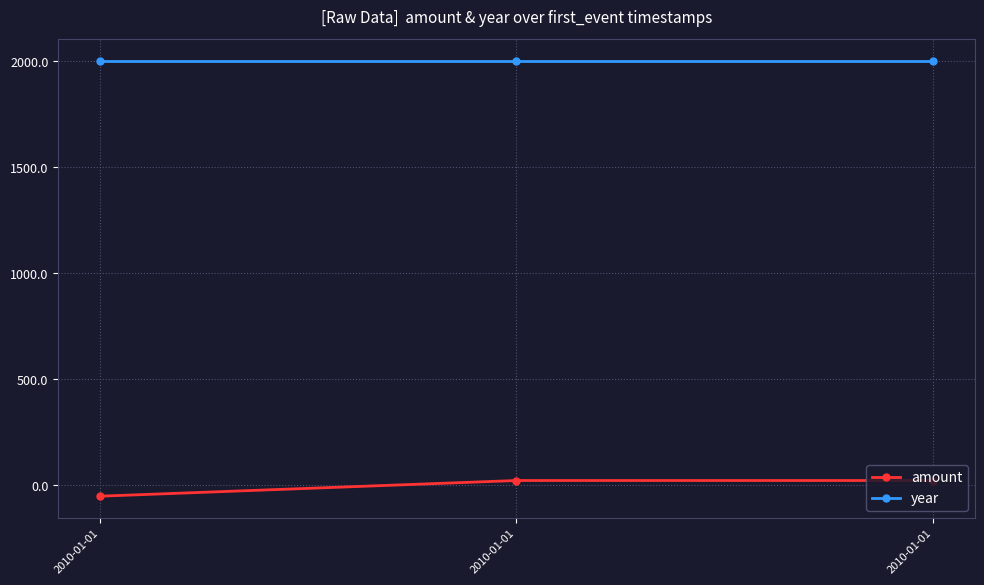

What is the minimum value shown in the chart?

-50.5